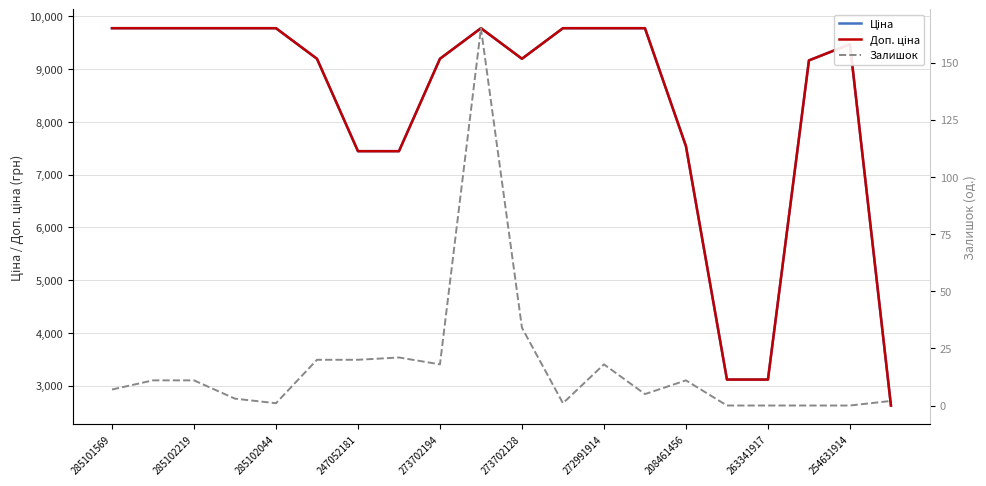

List the series in order of their peak value, highest first.

Ціна, Доп. ціна, Залишок